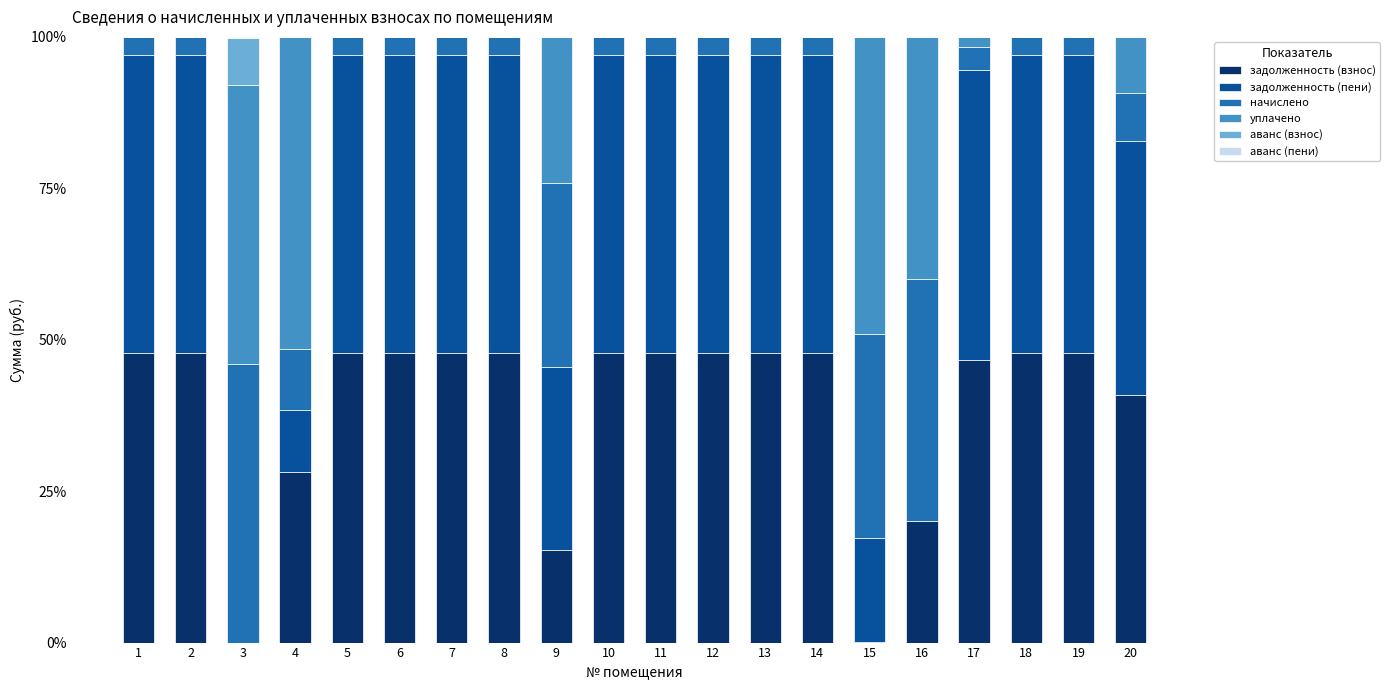

The задолженность (взнос) series shows 0.2 at 15. True or false?

True